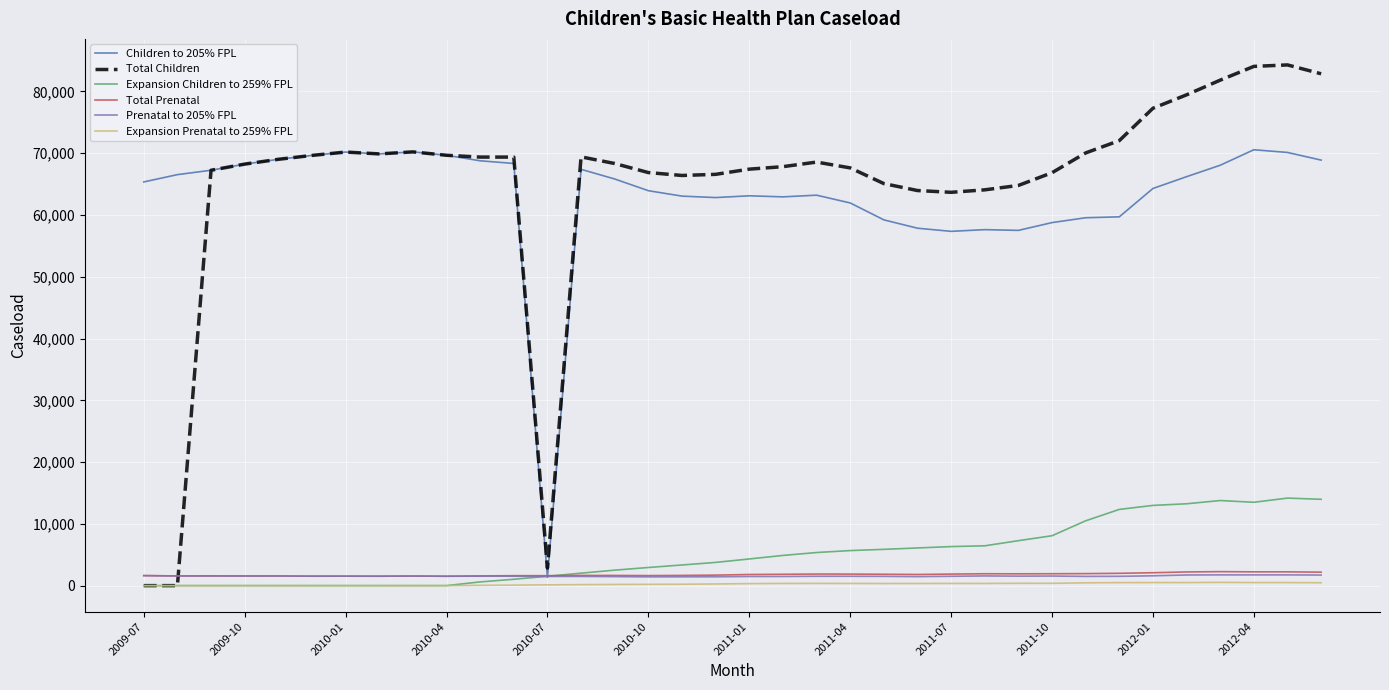

Which series ends up on top after the final intersection of Total Prenatal and Total Children?

Total Children